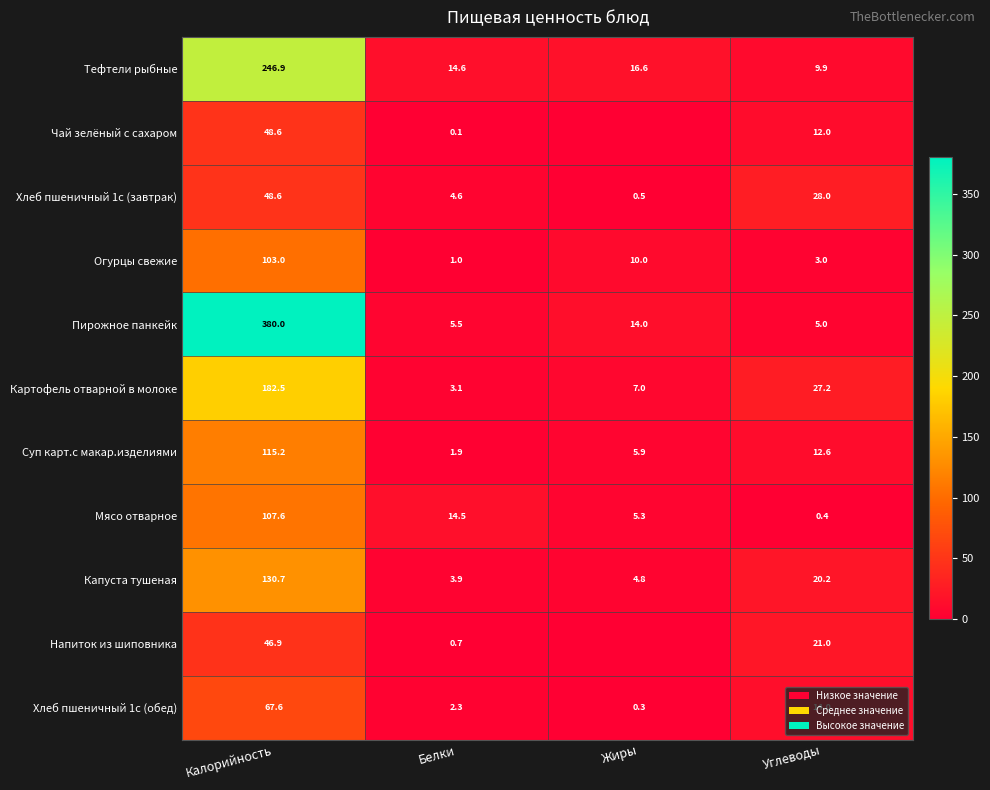

What is the spread (max minus min) of values at Белки?

14.5